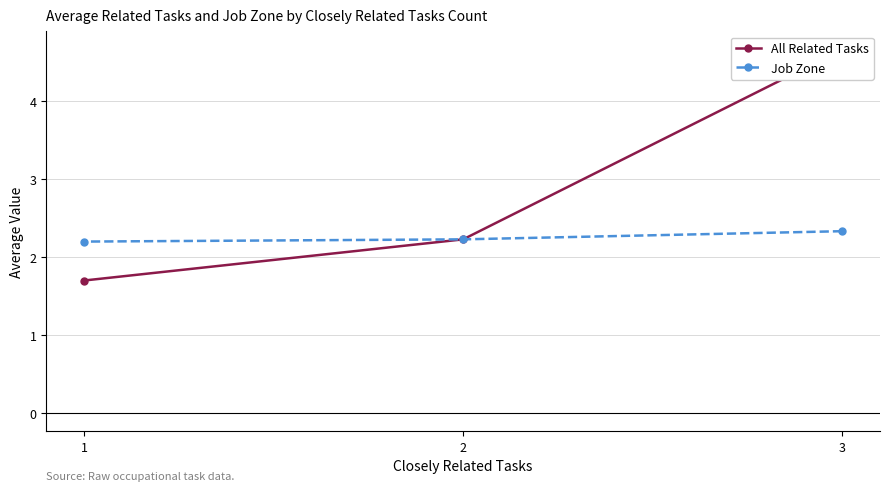

At 2, list the series in order from largest to smallest.

All Related Tasks, Job Zone